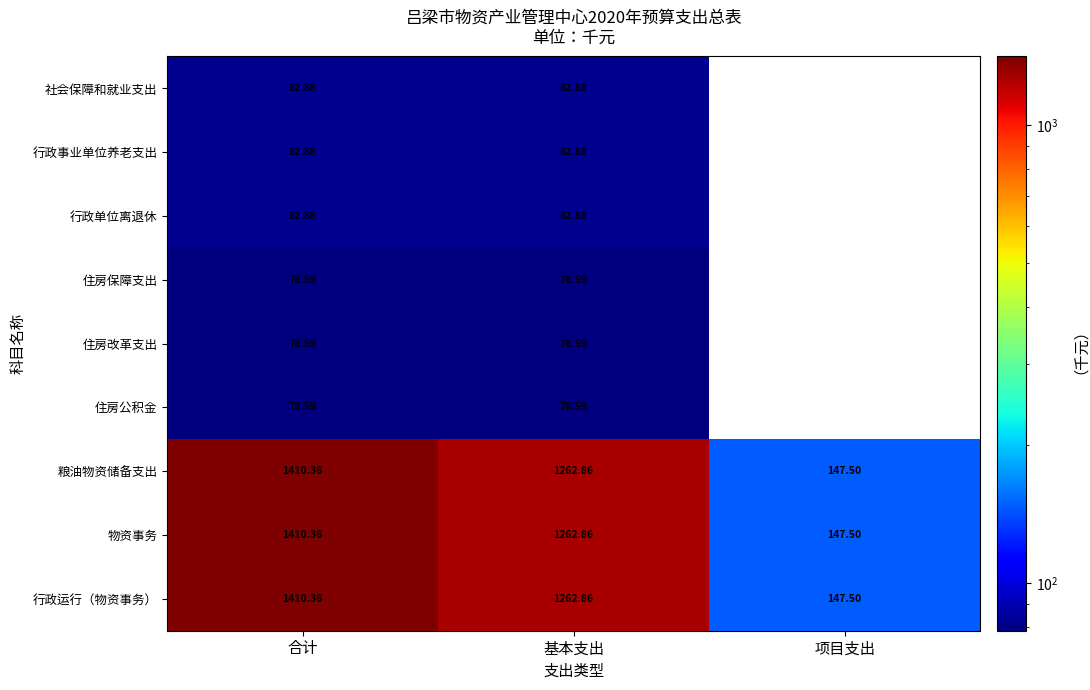

How many values in the 粮油物资储备支出 series are below 1262?

1